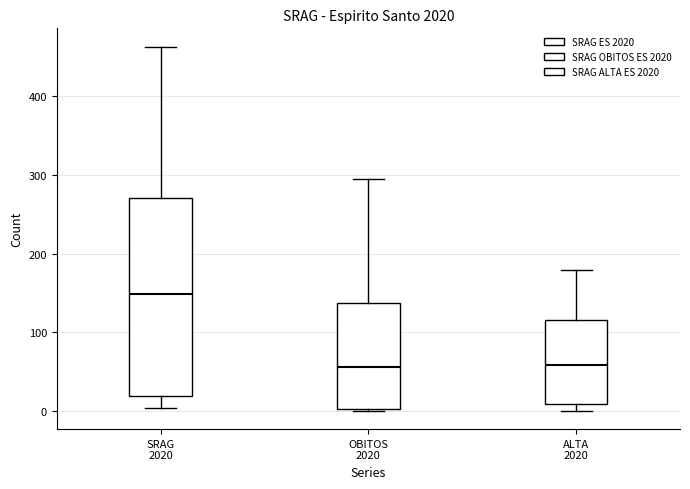

Where does the median line of the box for ALTA 2020 sit on the y-axis? The values are not printed on the chart, so give them approximately, as read against the axis.

60